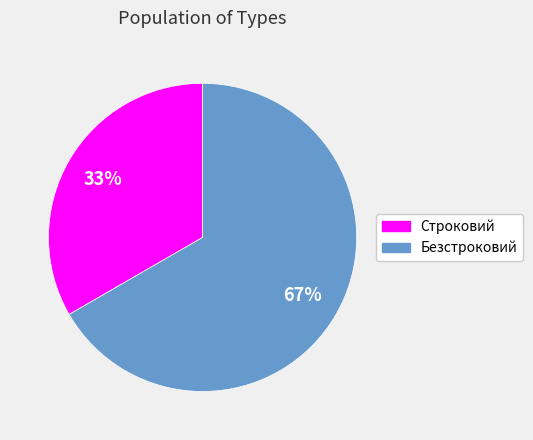

How many segments does this pie chart have?

2